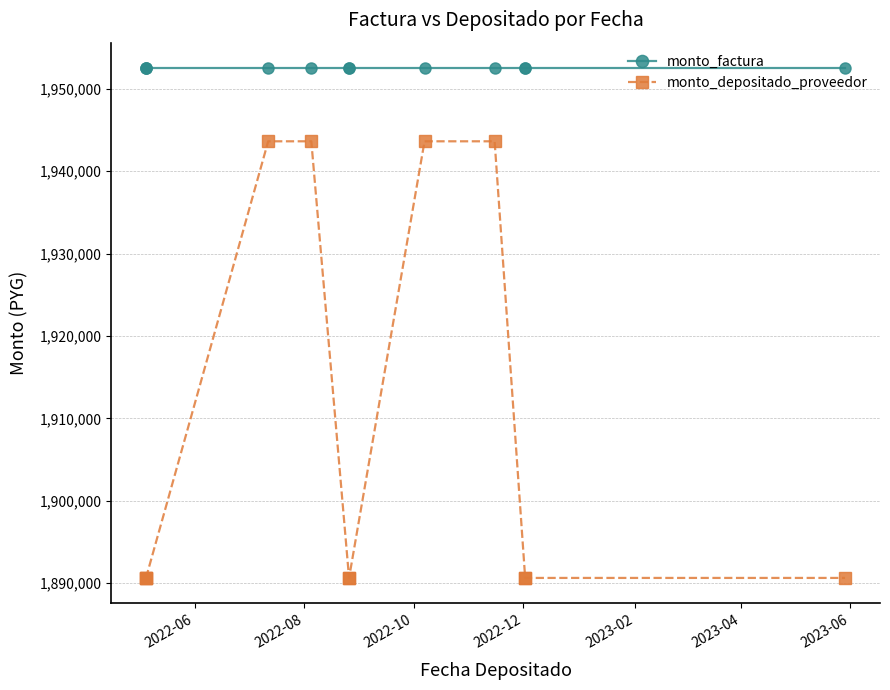

What is the sum of the monto_depositado_proveedor values at 2023-04 and 2022-10?

3781282